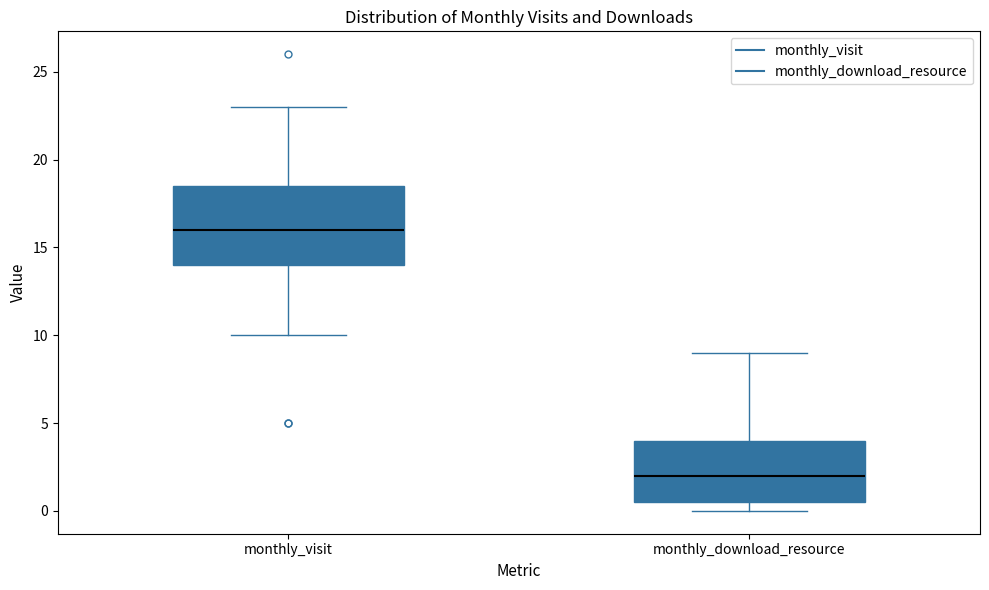

Where does the upper whisker of the box for monthly_download_resource end on the y-axis? The values are not printed on the chart, so give them approximately, as read against the axis.

9.0